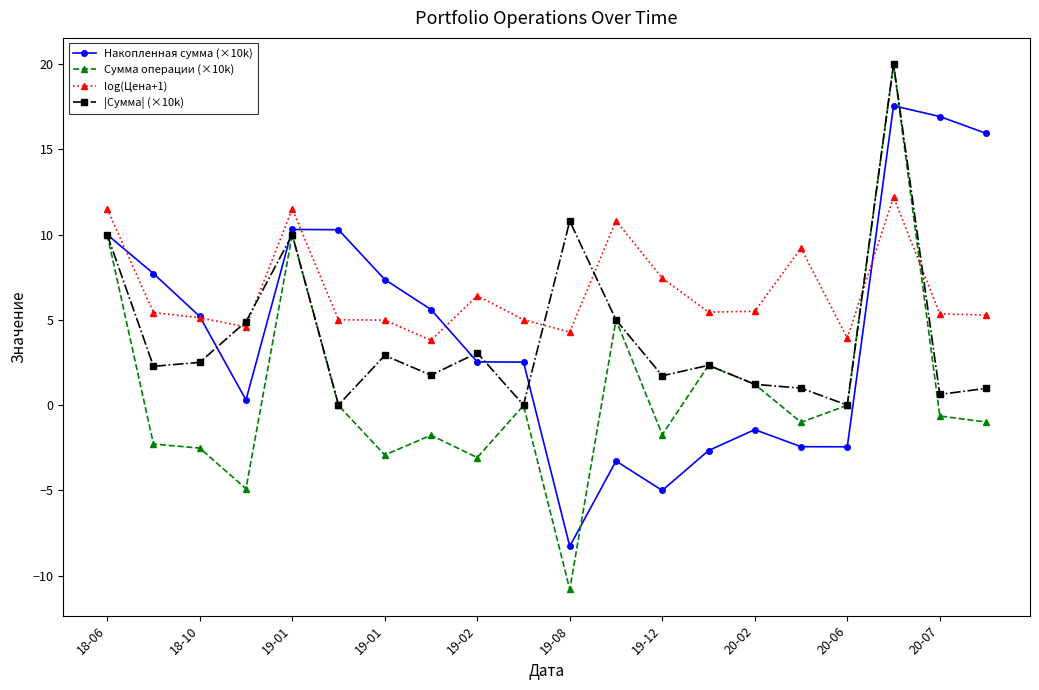

What is the maximum value for log(Цена+1)?

12.2